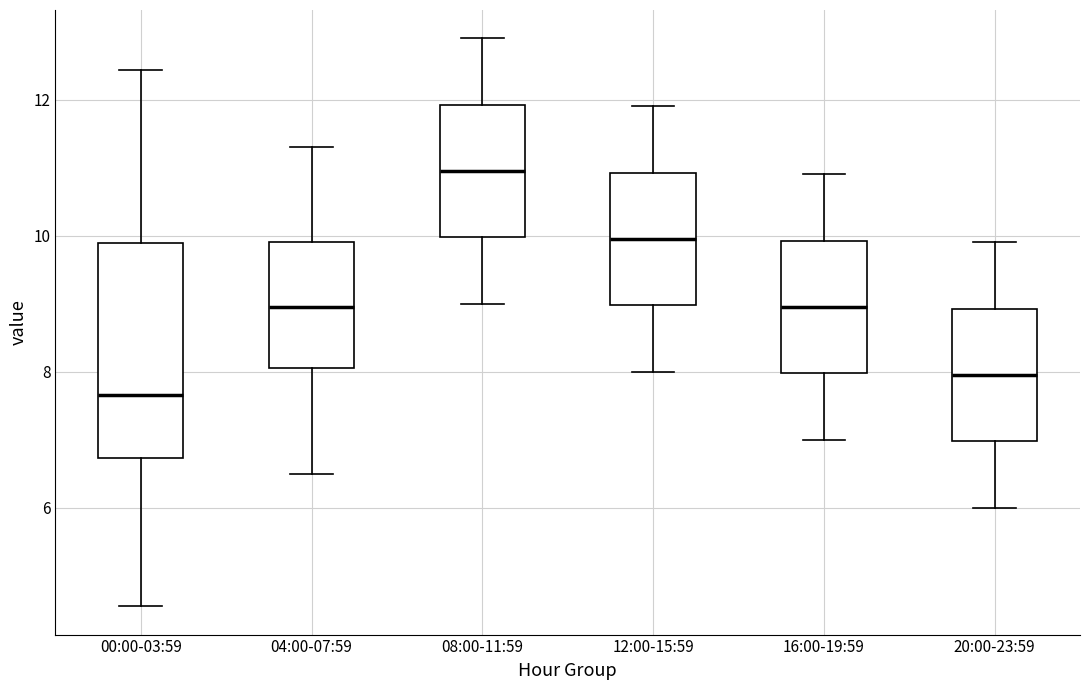

Comparing the boxes themselves (not the whiskers), which one is the tallest?

00:00-03:59